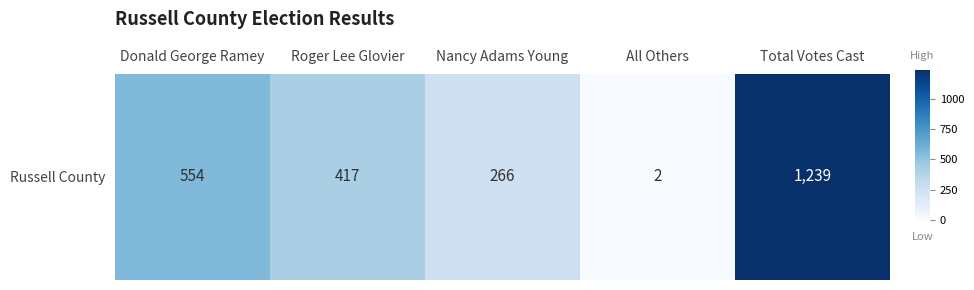

The value at Roger Lee Glovier is 417. True or false?

True